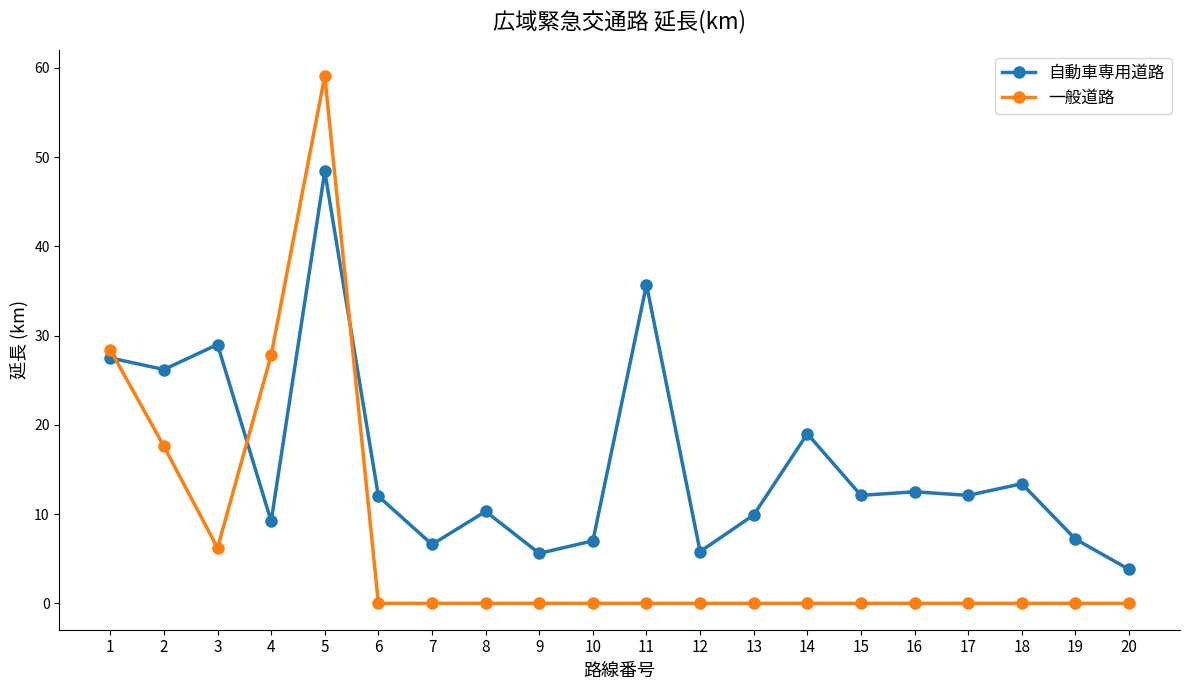

Between which two adjacent categories do 一般道路 and 自動車専用道路 first intersect?

1 and 2